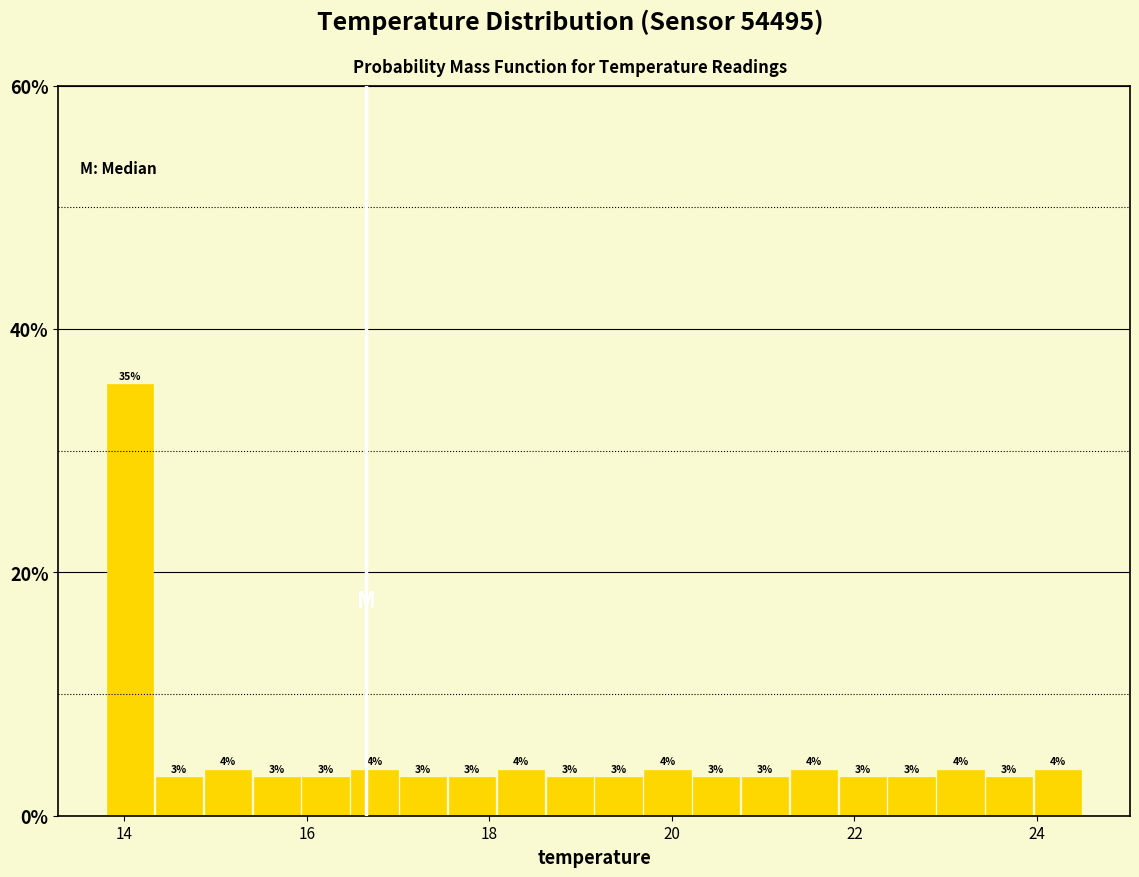

Around what value on the x-axis is the tallest bar? Give the approximate position of its centre, as read against the axis.

14.0